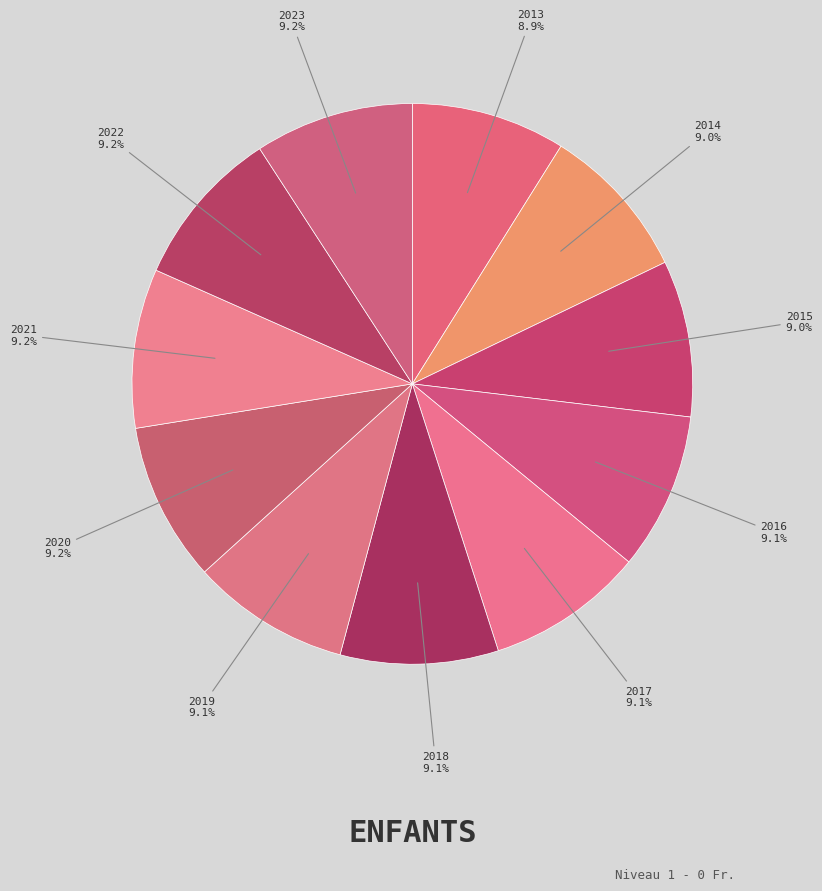

What percentage is NOT represented by 2020?

90.8%